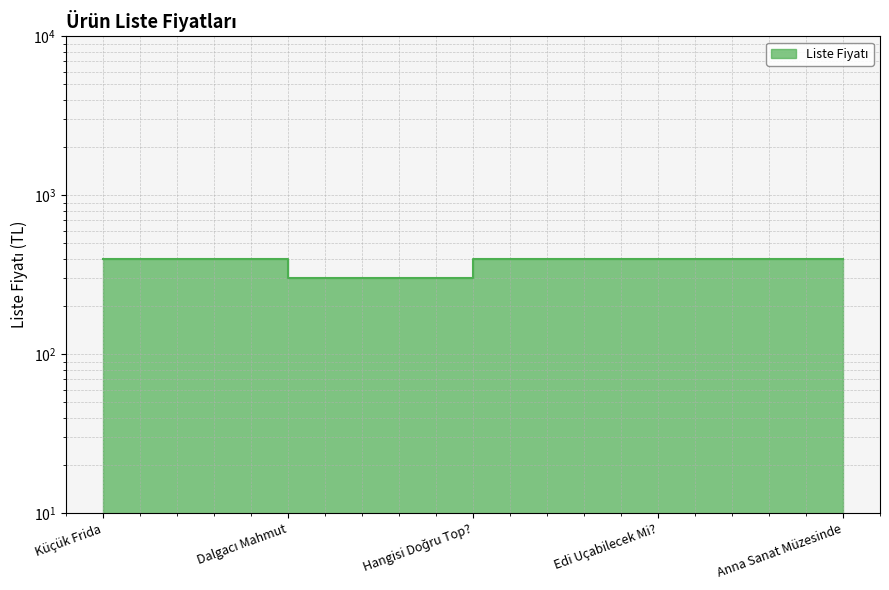

What is the minimum value shown in the chart?

300